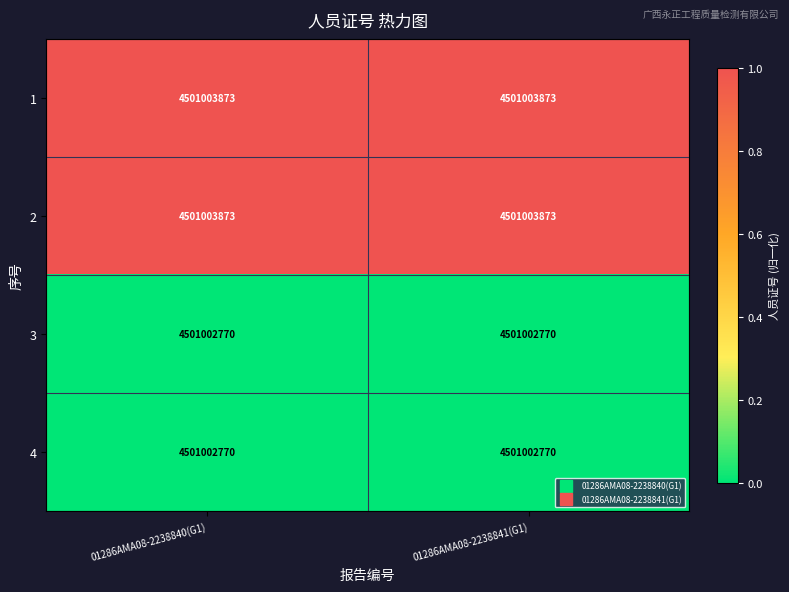

At which label is 4 closest to 0?

01286AMA08-2238840(G1)